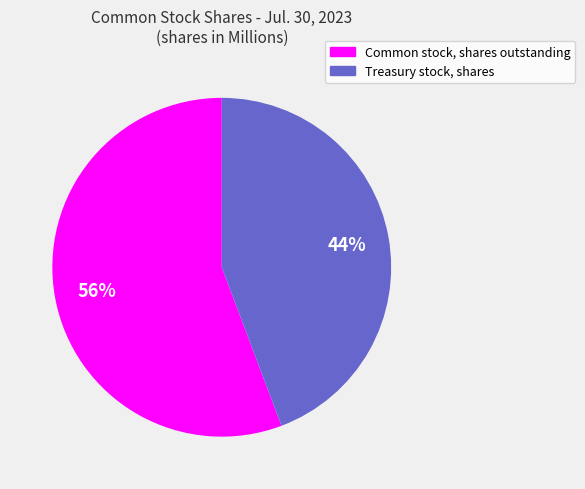

The Treasury stock, shares slice represents 50% of the pie. True or false?

False